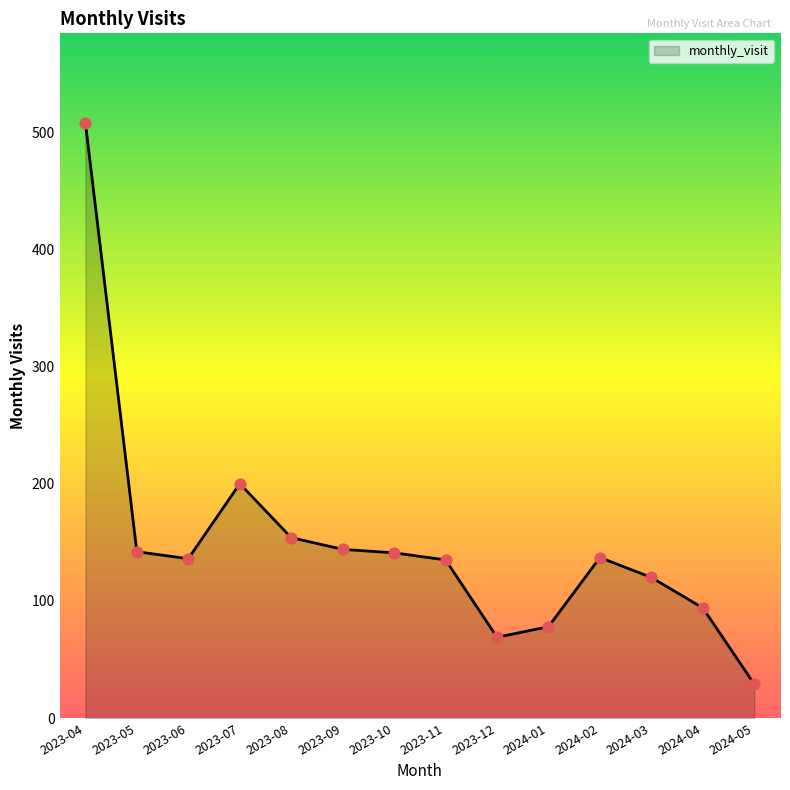

Approximately how many times larger is the value at 2023-09 compared to 2024-04?

1.5